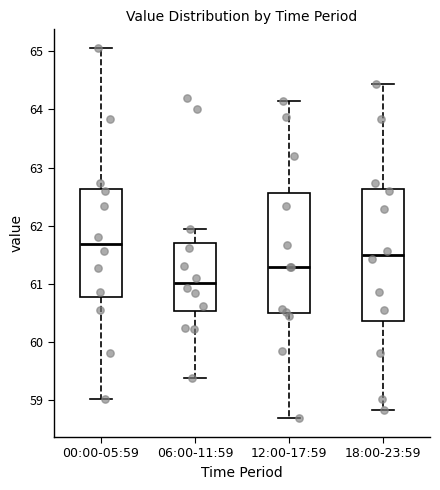

Which box's median line is the highest?

00:00-05:59